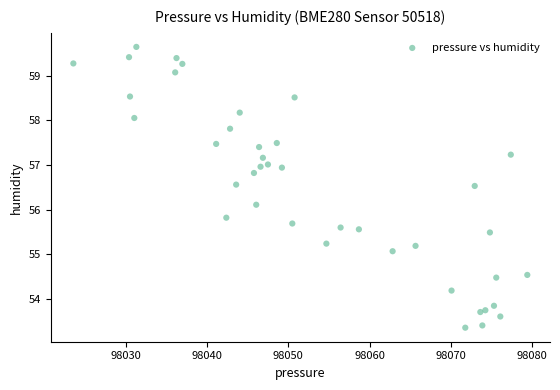

What Y value in the scatter plot is closest to 56?

56.1